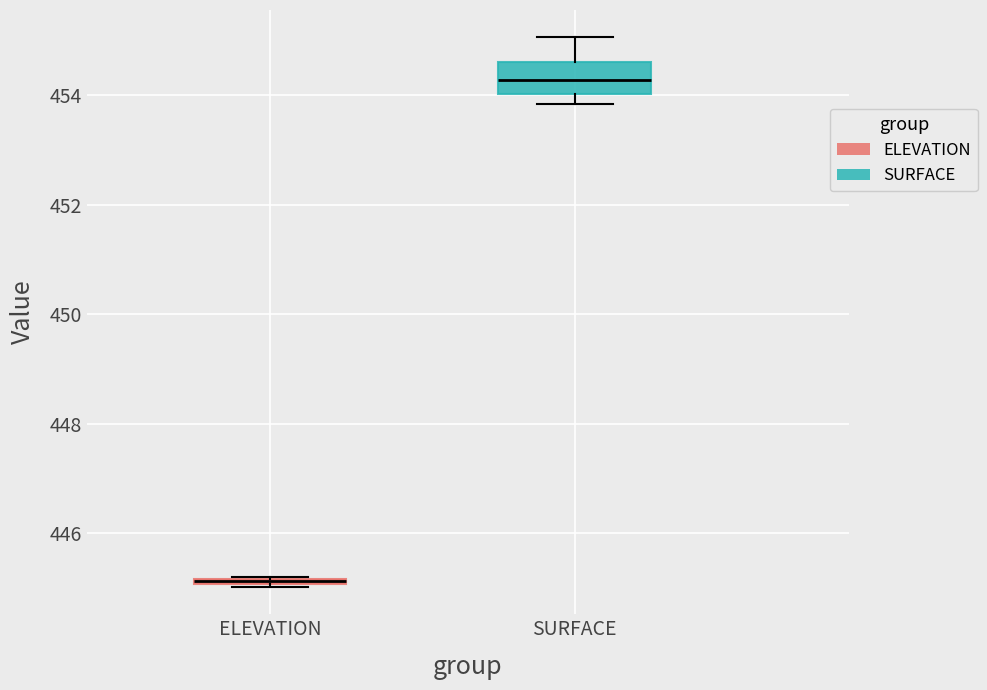

Where is the upper edge of the box for SURFACE on the y-axis? The values are not printed on the chart, so give them approximately, as read against the axis.

454.6